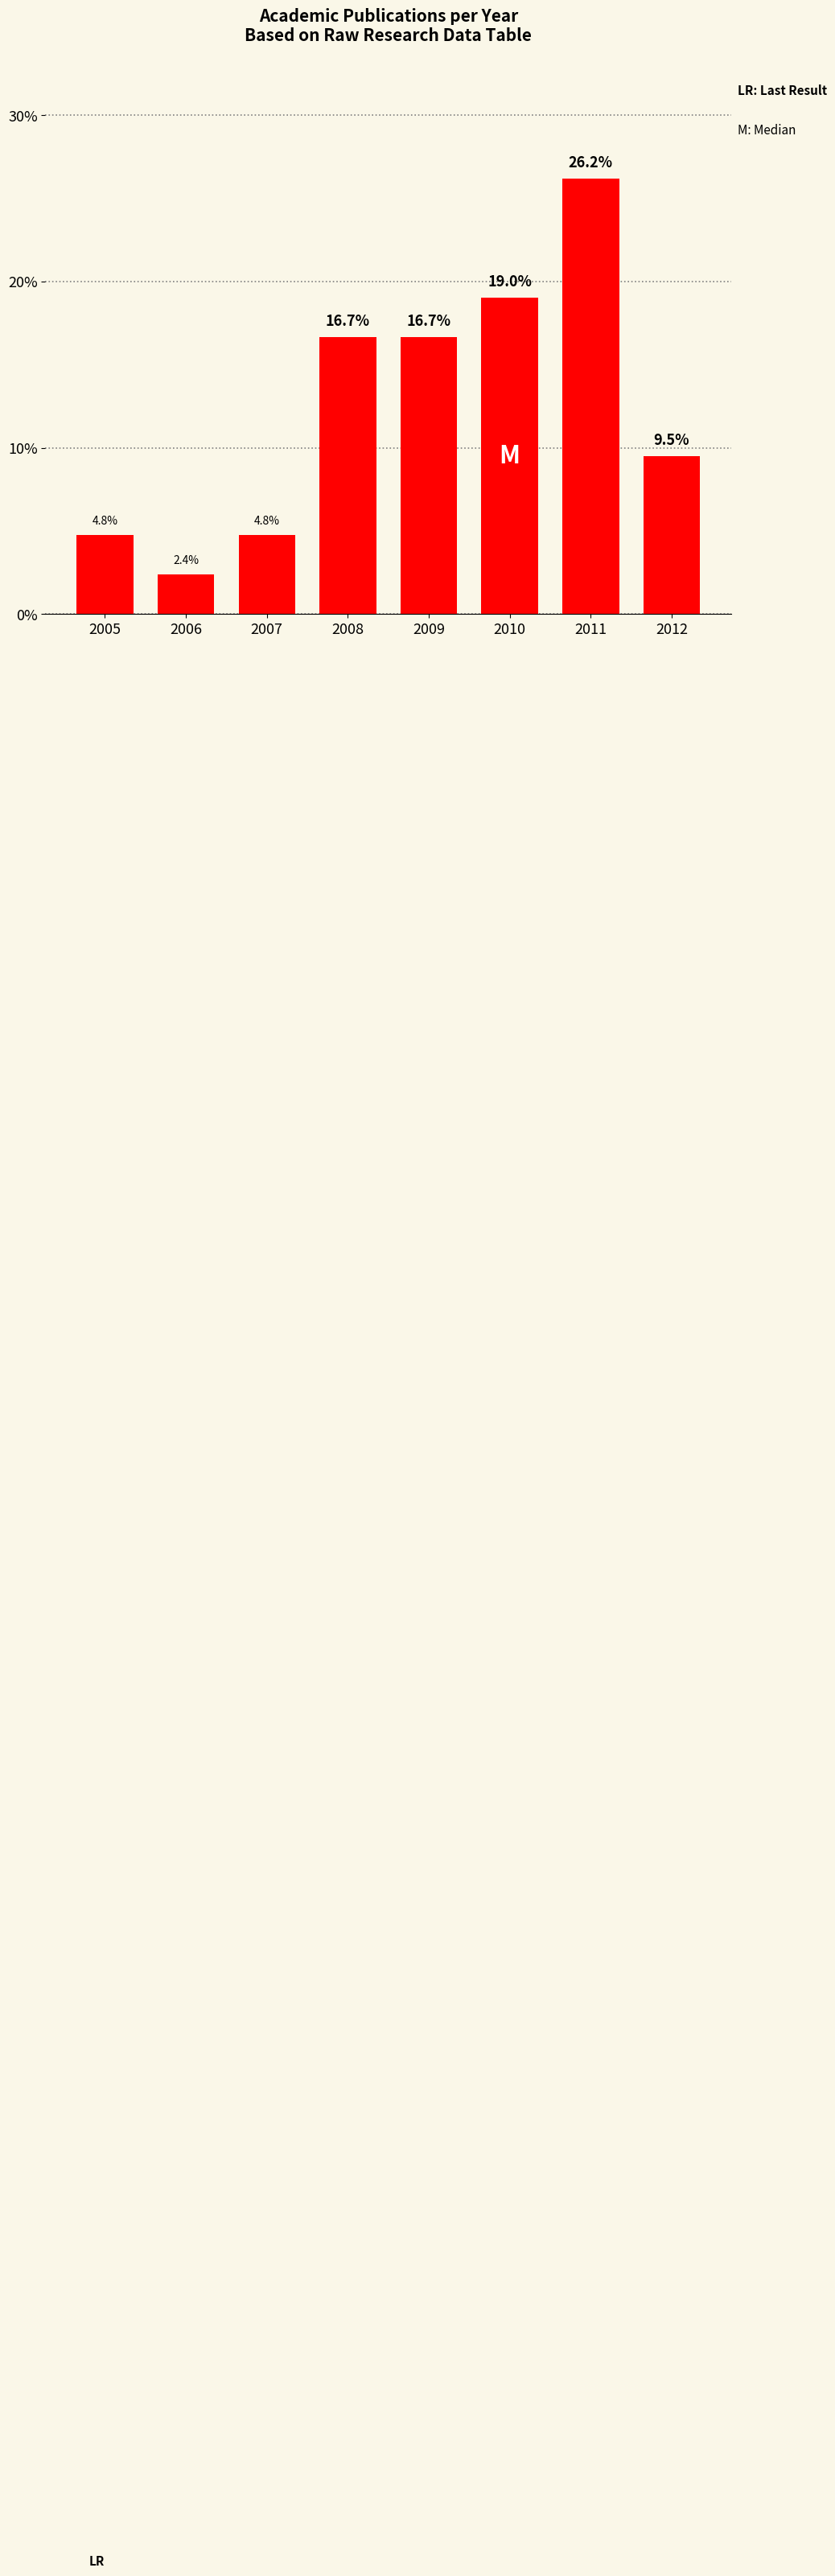

Reading left to right, list all the values displayed in this chart.

4.8	2.4	4.8	16.7	16.7	19.0	26.2	9.5